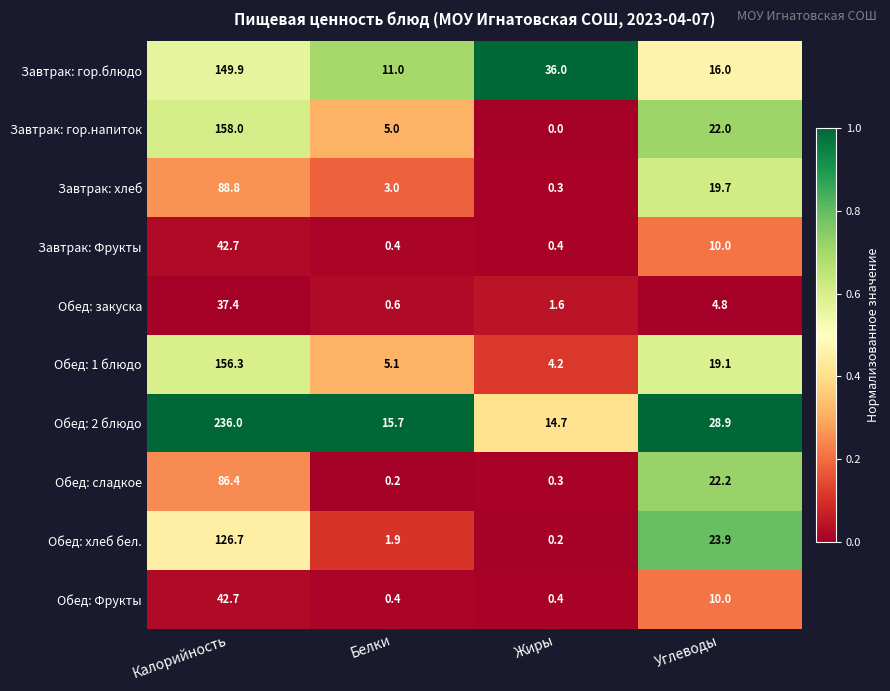

Is it true that Обед: Фрукты equals 0.4 at Жиры?

True